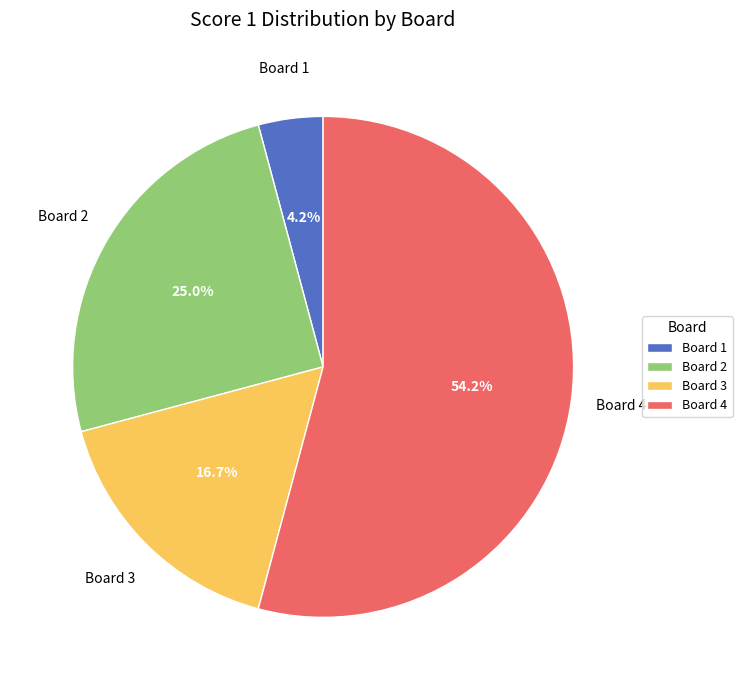

What is the smallest slice in the pie chart?

Board 1